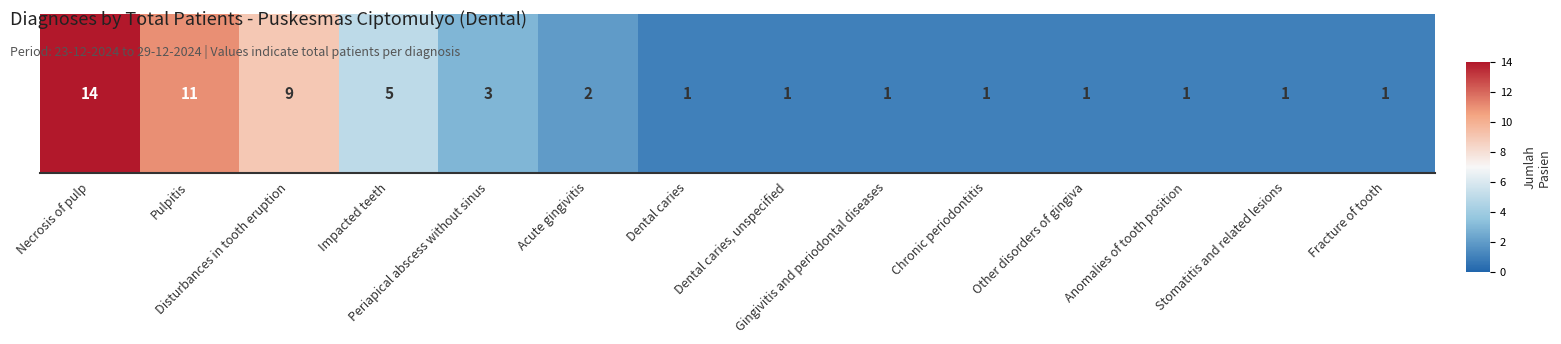

How many distinct data groups are displayed?

1